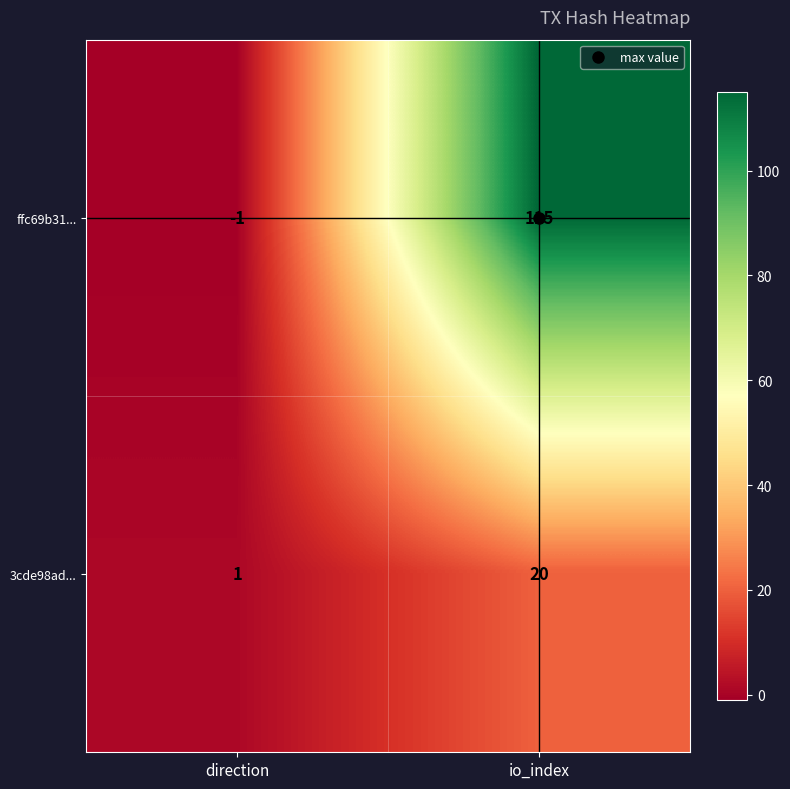

List the series in order of their overall mean, lowest first.

3cde98ad..., ffc69b31...